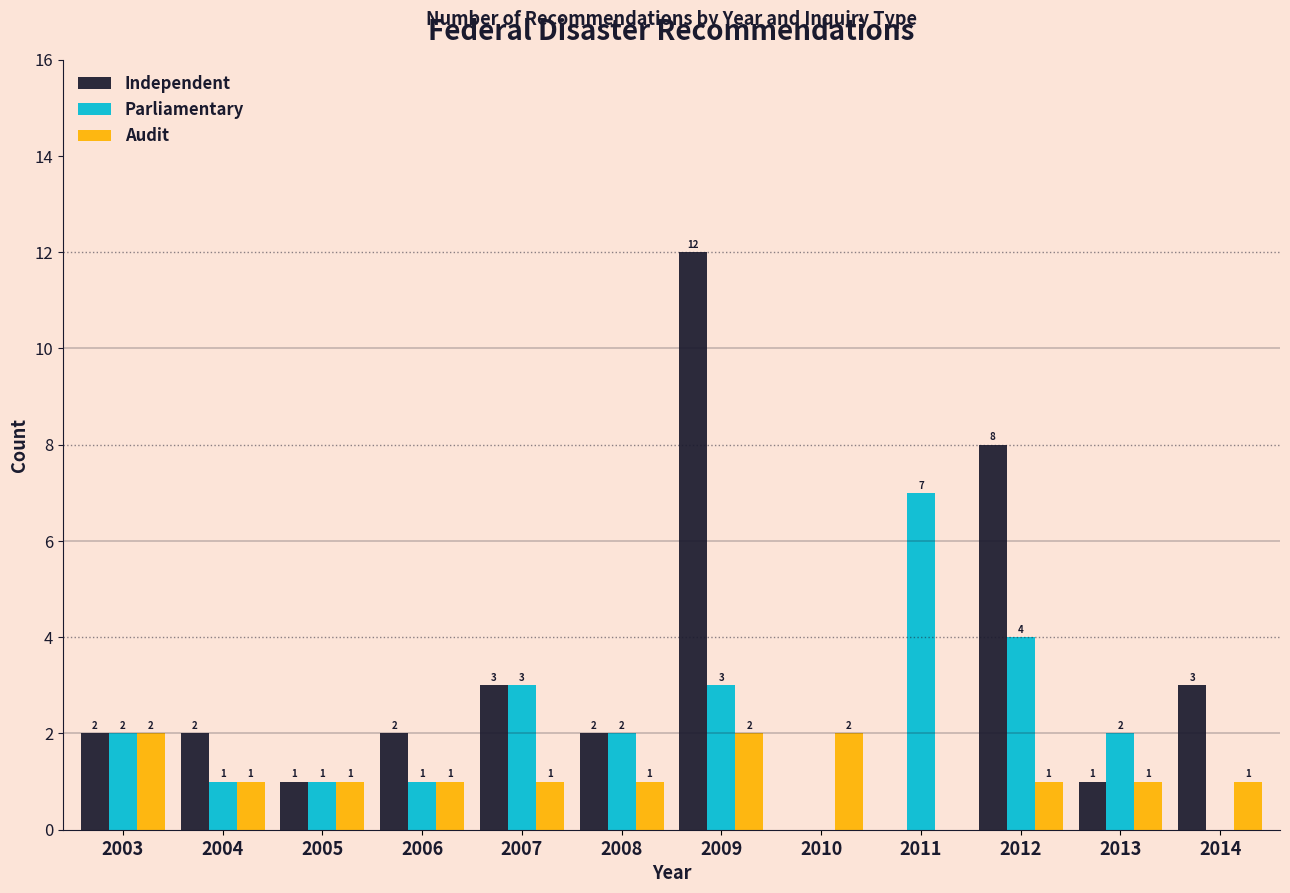

Reading left to right, transcribe all the data shown in this chart.

Independent: 2003=2	2004=2	2005=1	2006=2	2007=3	2008=2	2009=12	2010=0	2011=0	2012=8	2013=1	2014=3
Parliamentary: 2003=2	2004=1	2005=1	2006=1	2007=3	2008=2	2009=3	2010=0	2011=7	2012=4	2013=2	2014=0
Audit: 2003=2	2004=1	2005=1	2006=1	2007=1	2008=1	2009=2	2010=2	2011=0	2012=1	2013=1	2014=1